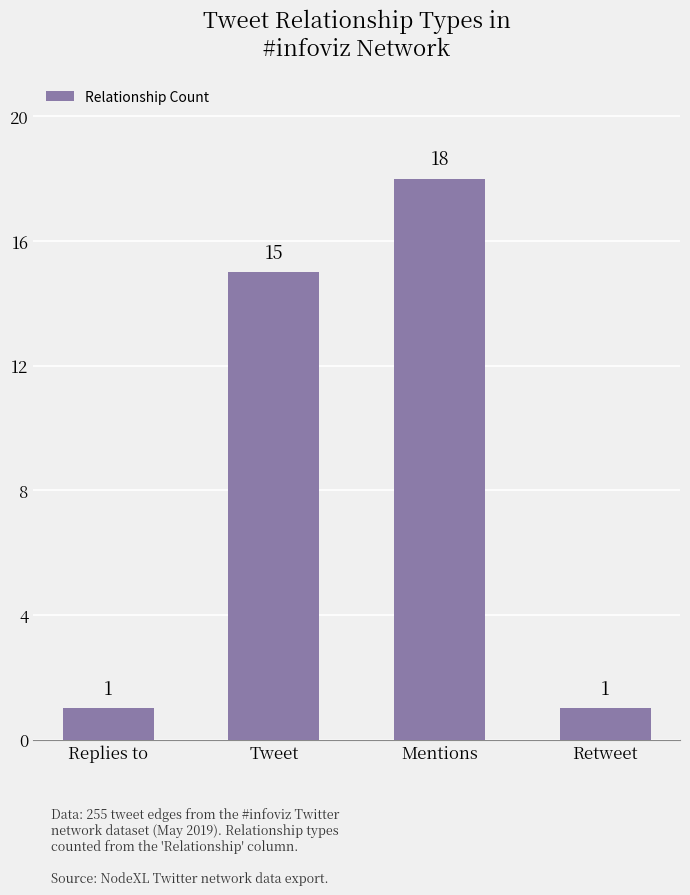

What is the label of the 2nd bar from the left?

Tweet